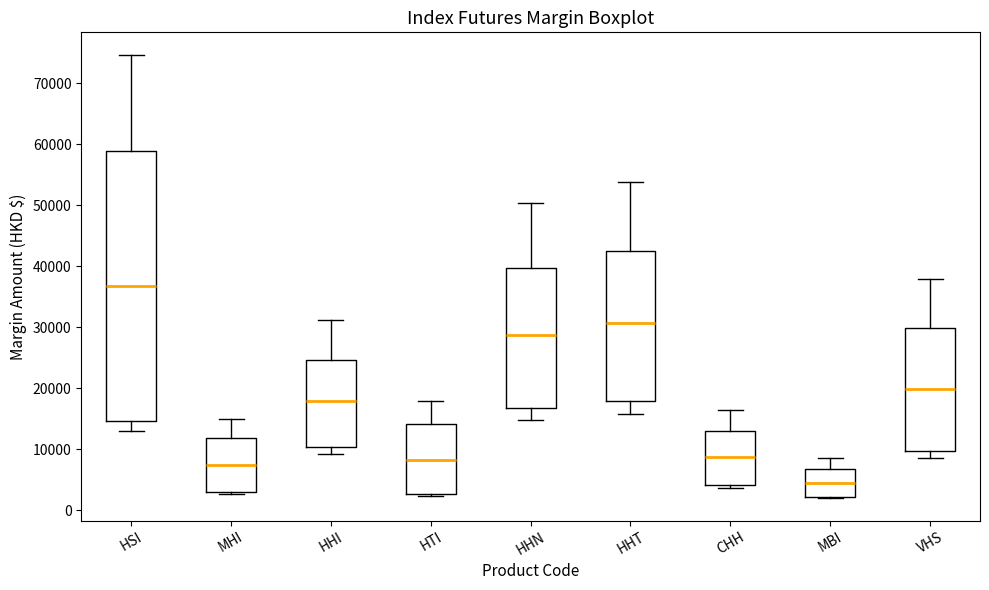

Which box has the highest median line?

HSI